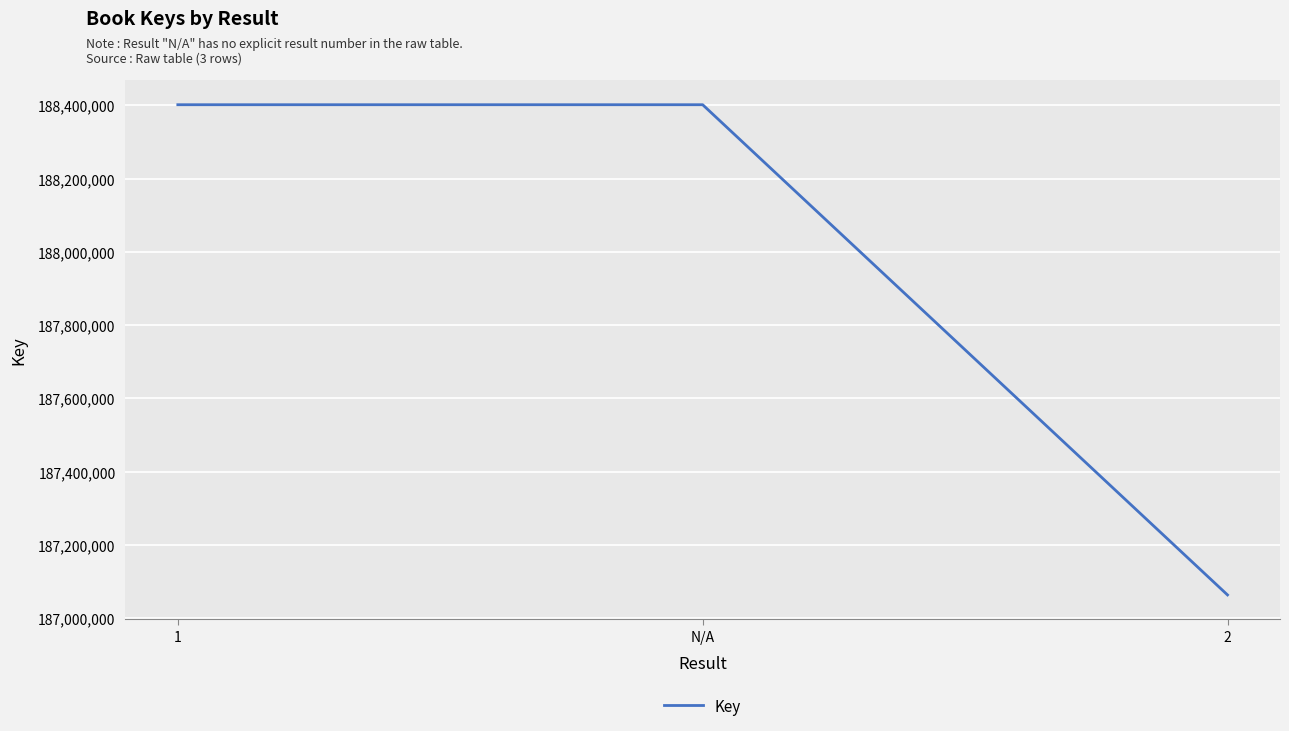

How many lines are shown in the chart?

1